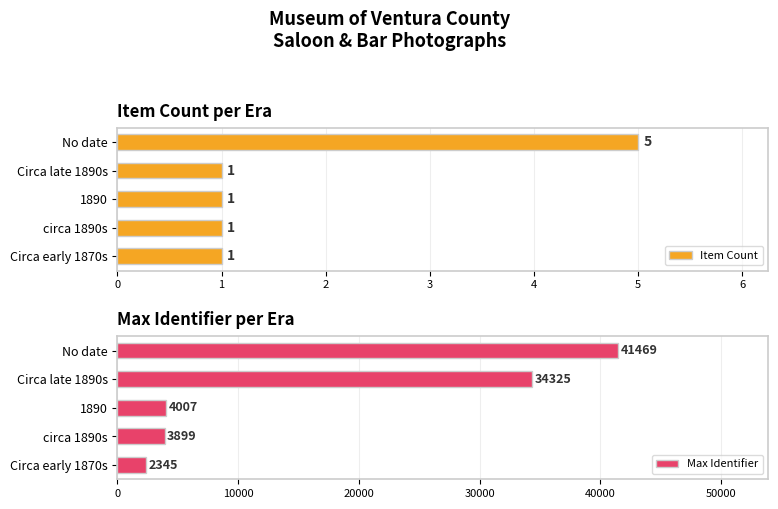

What is the maximum value shown in the chart?

41469